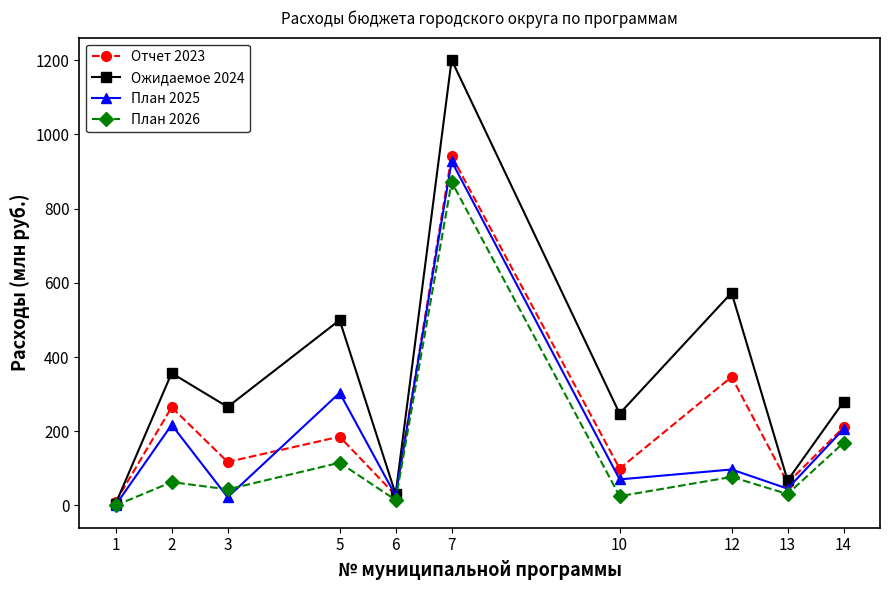

Is the value of План 2025 at 7 greater than the value of Ожидаемое 2024 at 5?

Yes